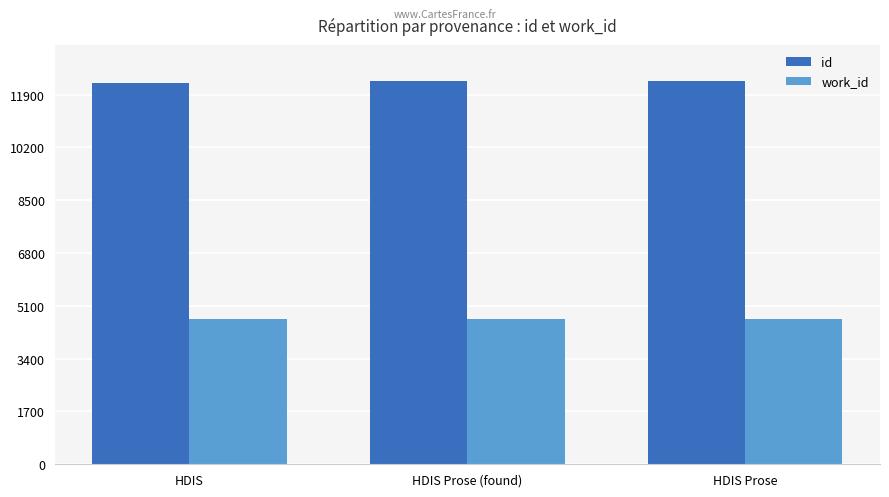

What value does the work_id series have at HDIS?

4671